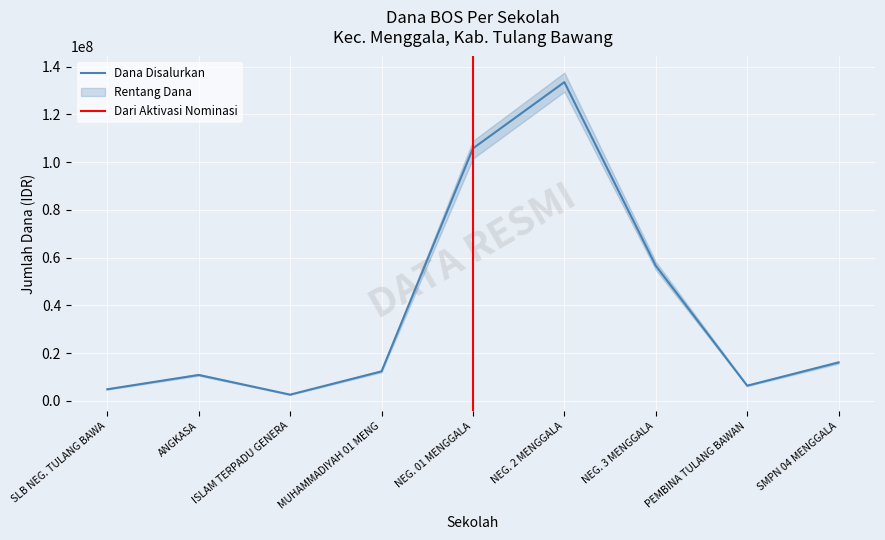

Which series has the largest total across all categories?

Dana Disalurkan